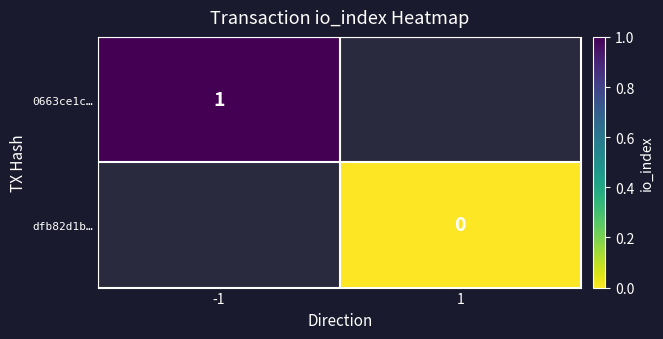

What value does the 0663ce1c… series have at -1?

1.0